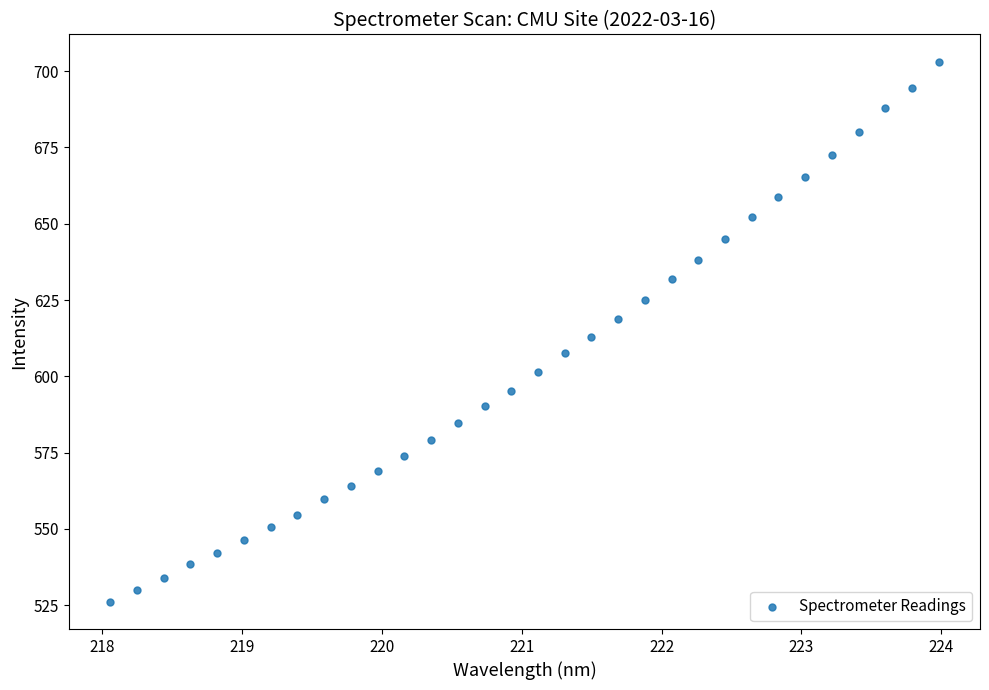

What is the range of X values (max minus min)?

5.9